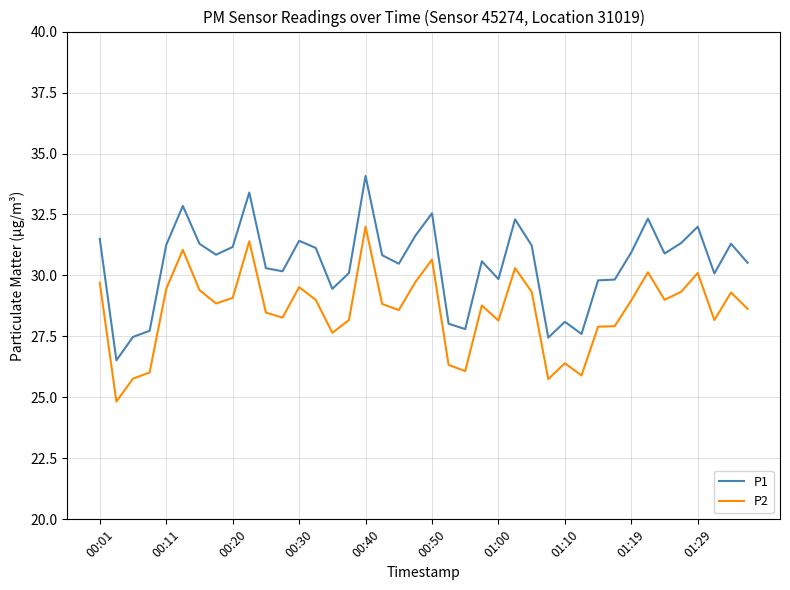

What is the maximum value for P1?

34.1